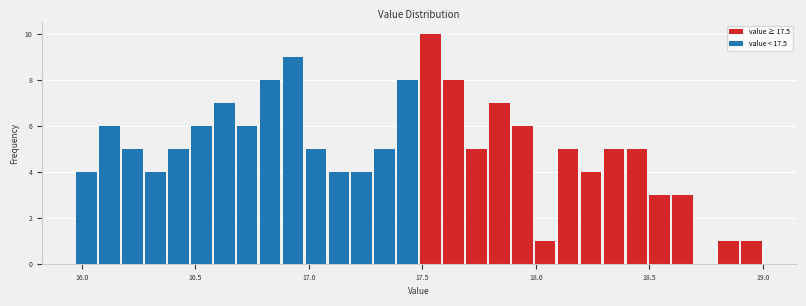

Around what value on the x-axis is the tallest bar? Give the approximate position of its centre, as read against the axis.

17.55